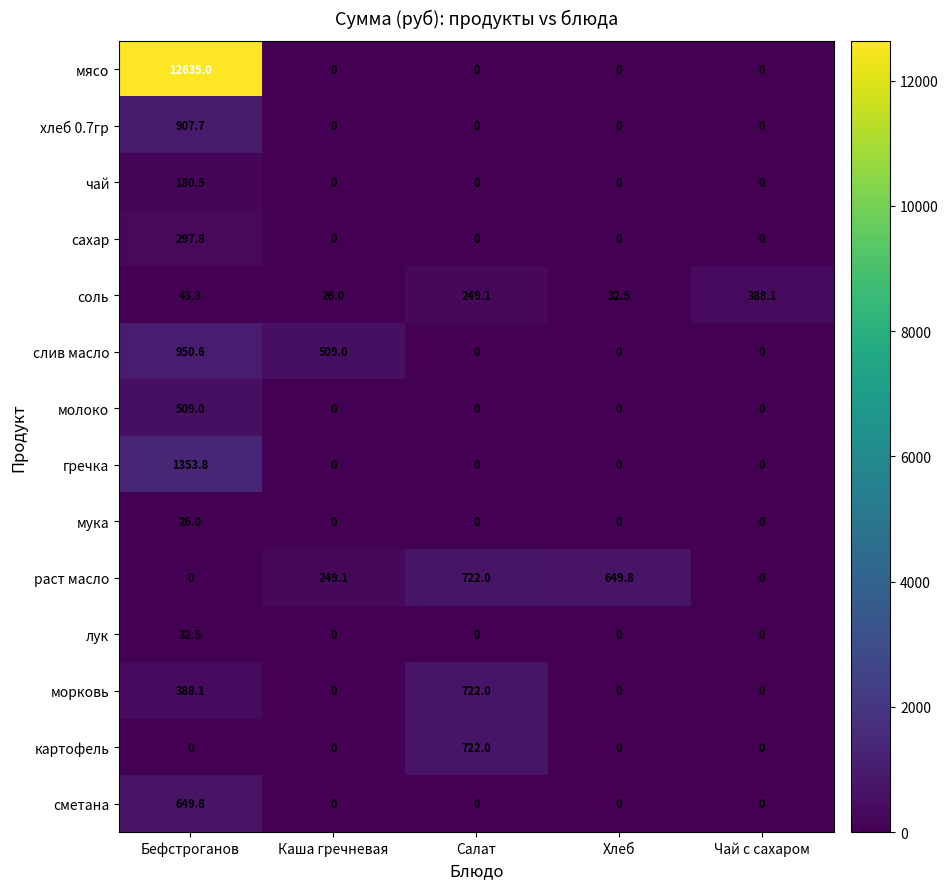

Where does the соль series first go above 43?

Бефстроганов